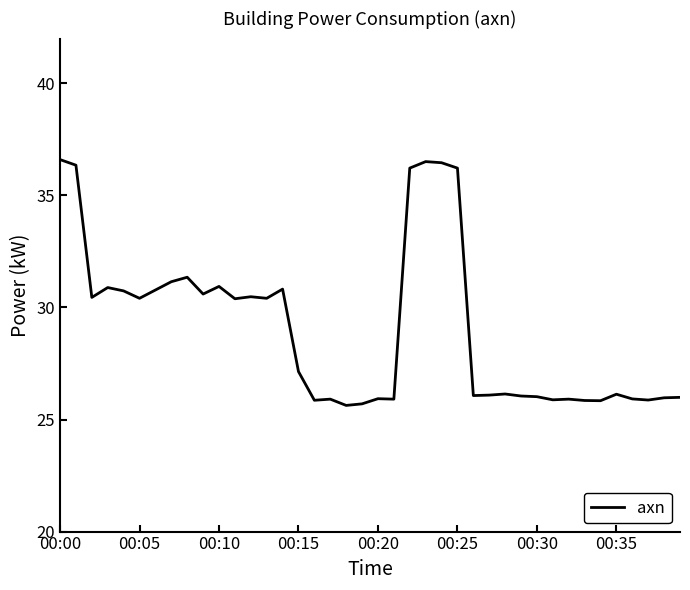

What is the difference between the maximum and minimum values?

11.0